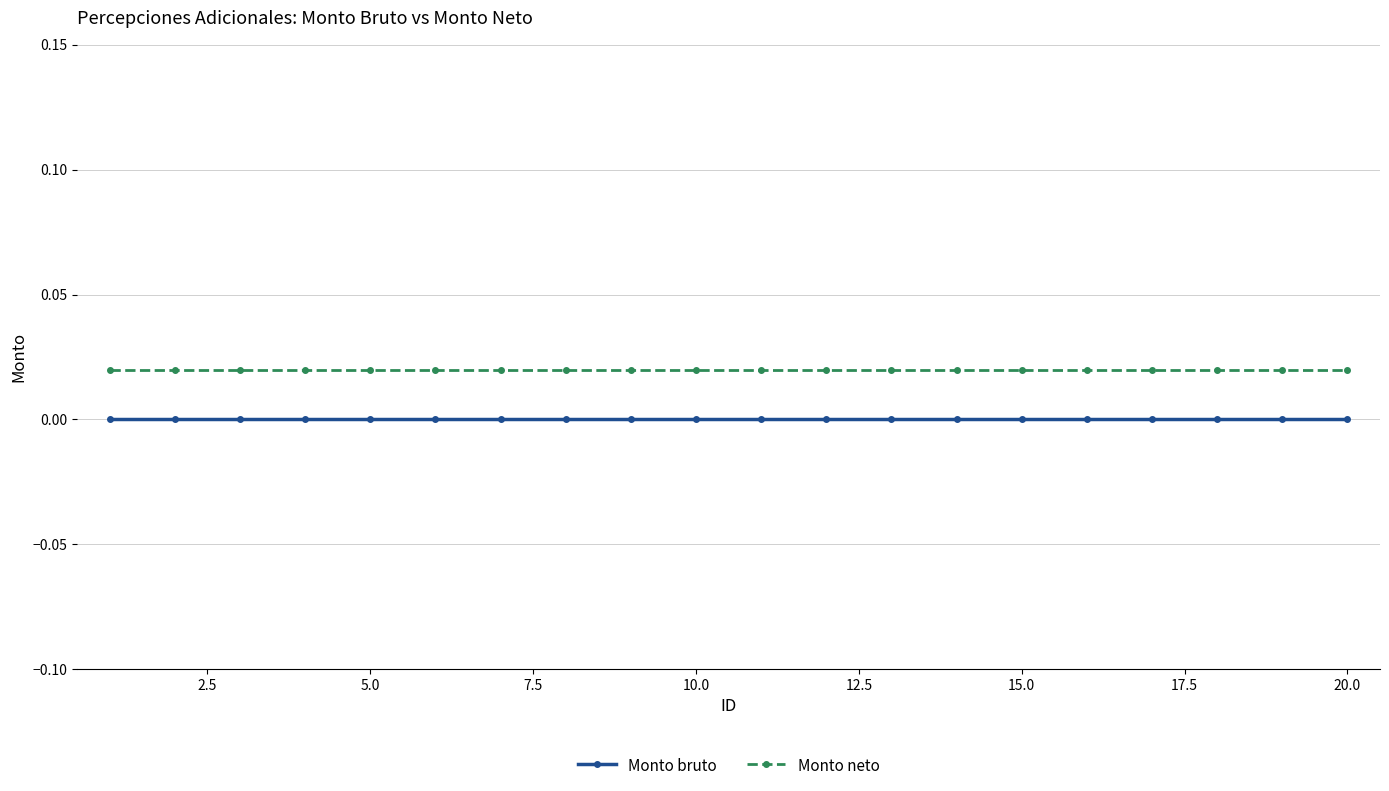

True or false: Monto neto and Monto bruto intersect in this chart.

False